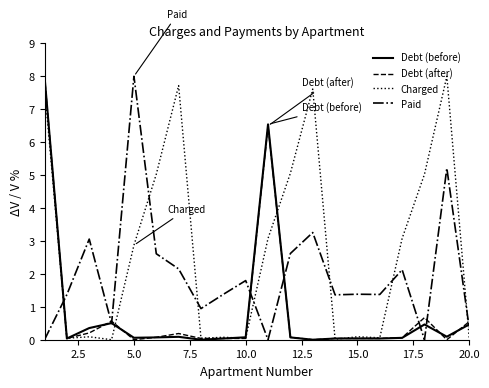

What is the greatest value displayed?

8.0